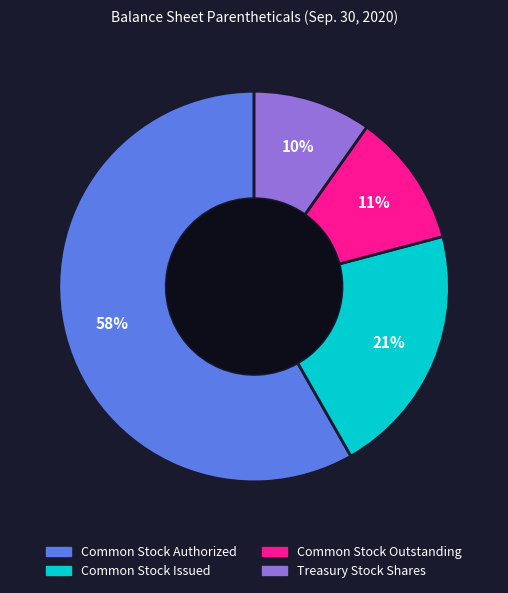

To the nearest percent, what is the average slice percentage?

25%